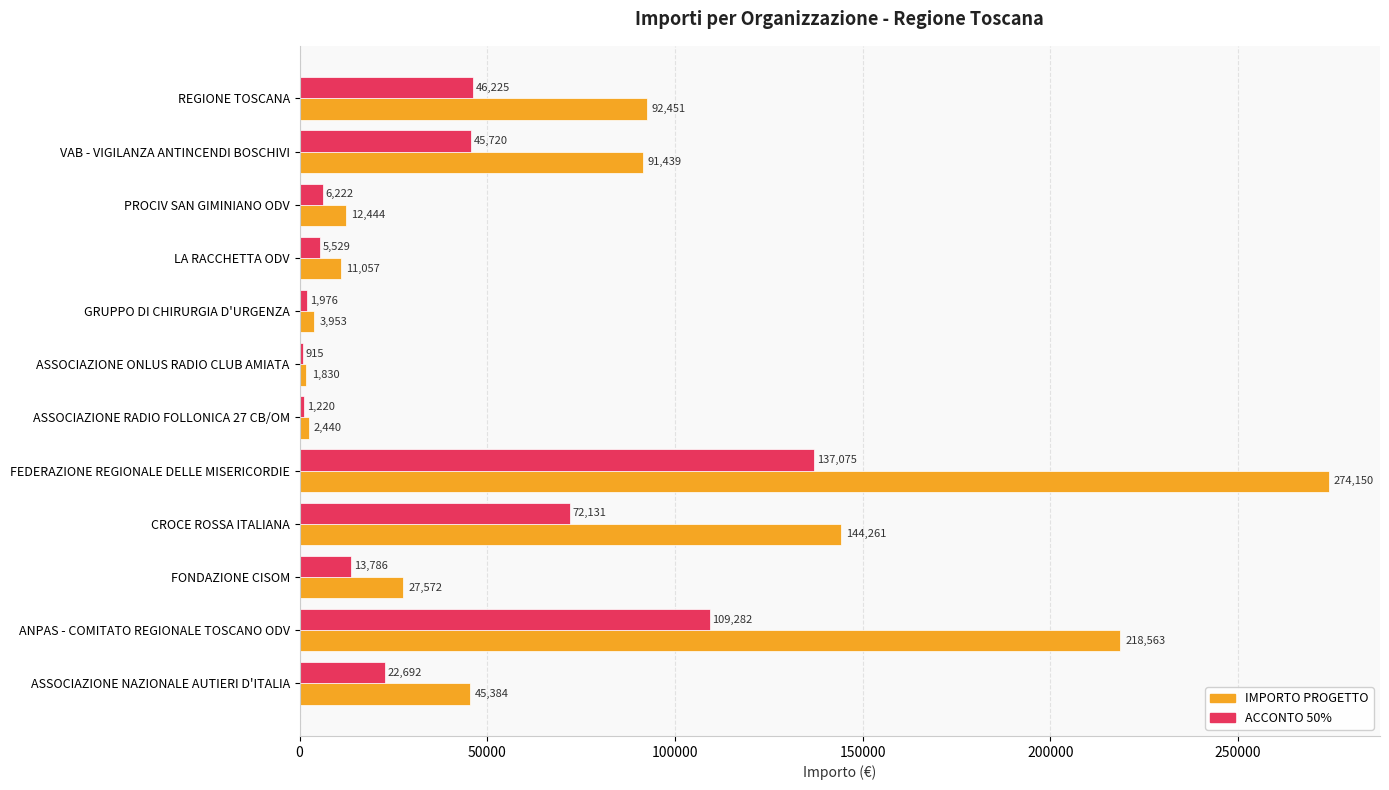

What is the greatest value displayed?

274149.5